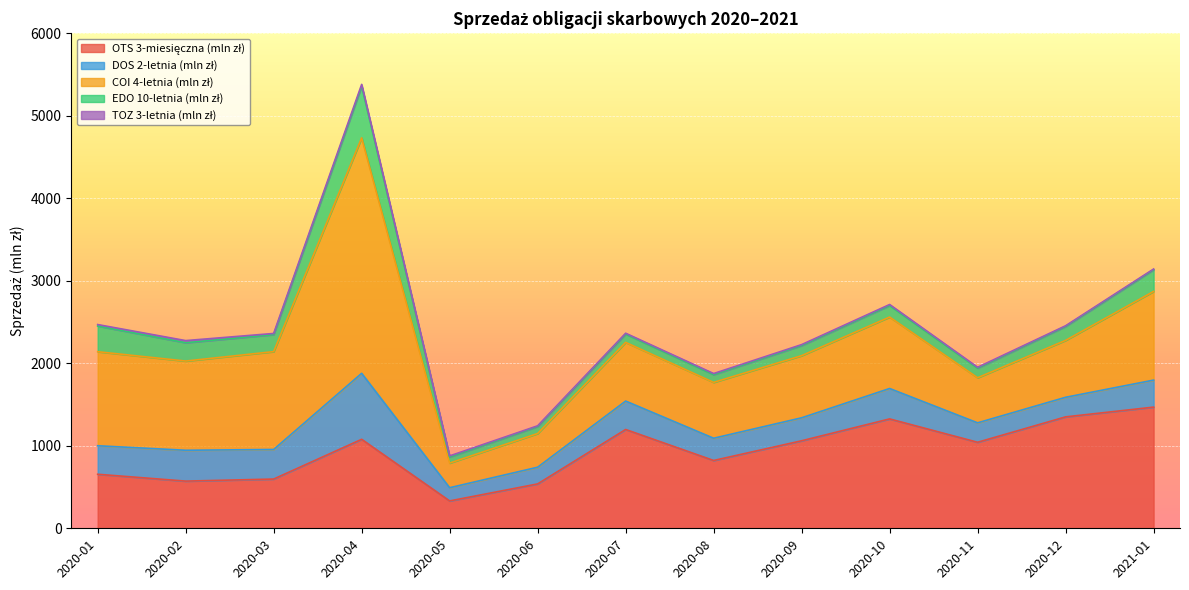

At how many categories does at least one series exceed 736?

11